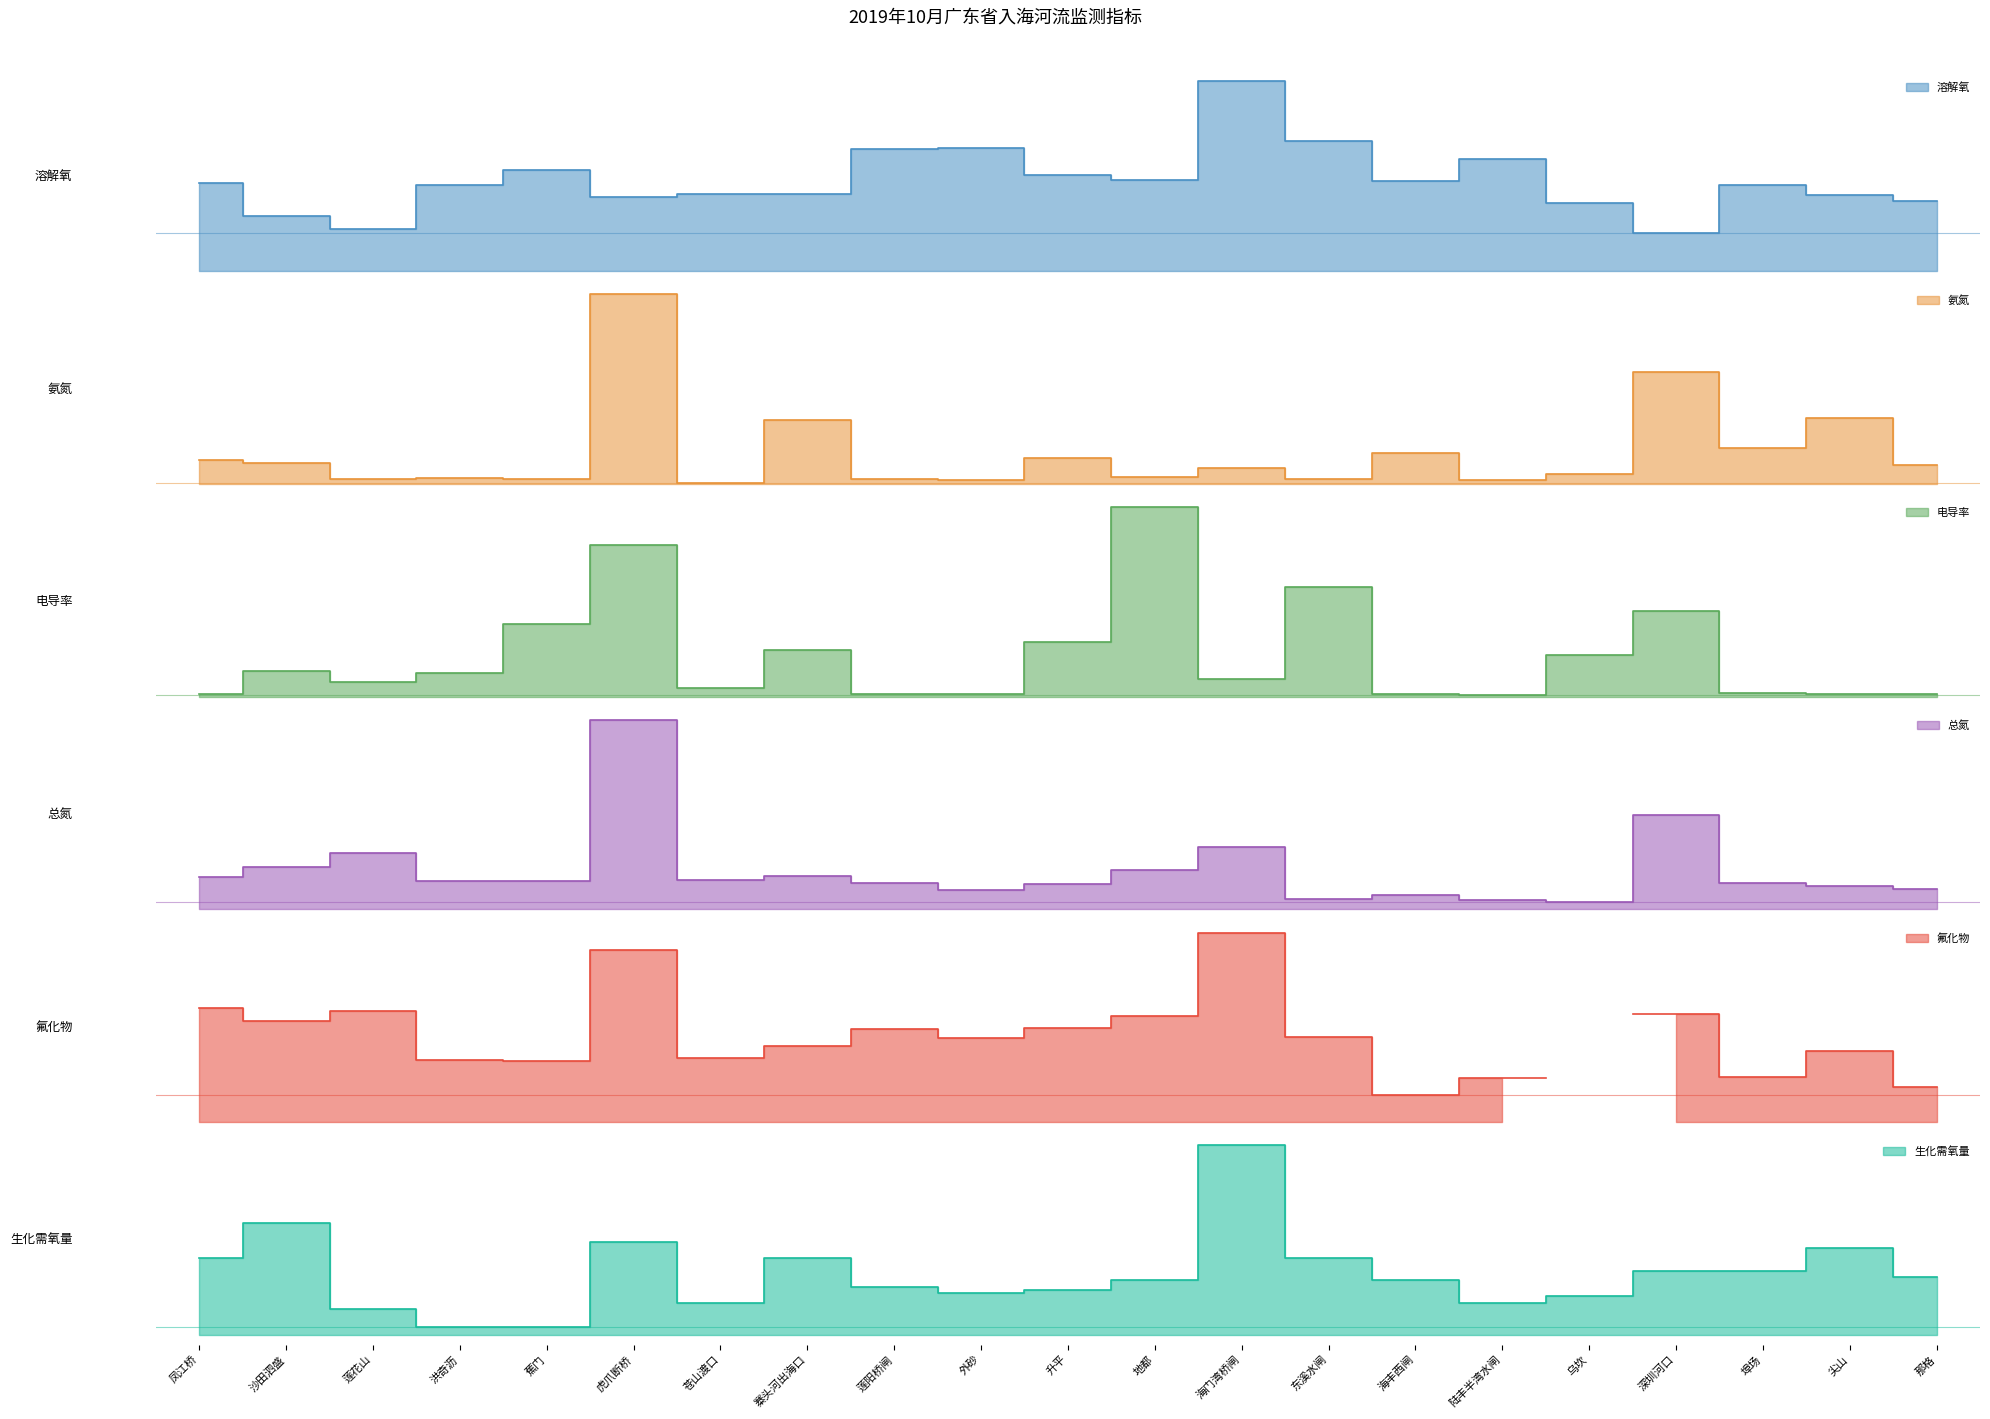

How many values in the 总氮 series exceed 1?

17